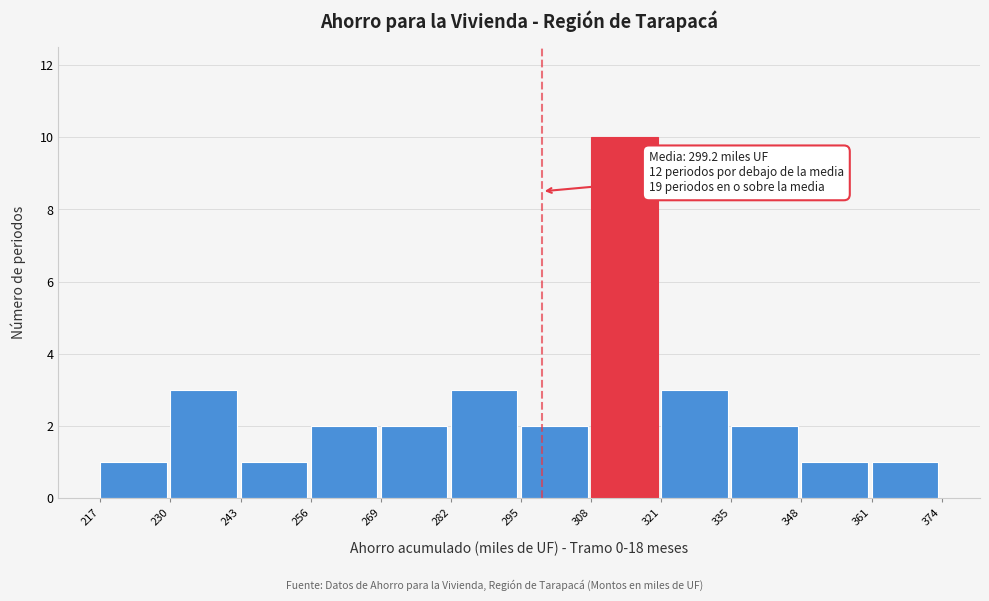

Over which range of the x-axis is the bar tallest?

308 to 321